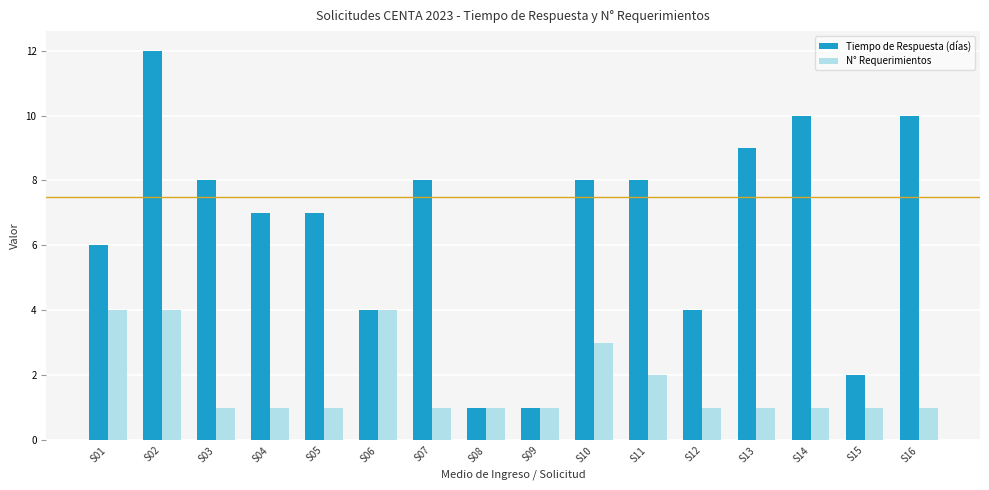

What is the maximum value for N° Requerimientos?

4